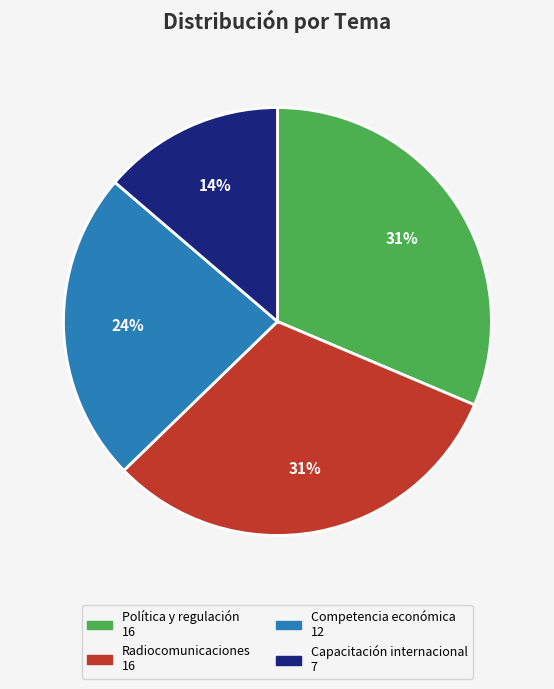

Which category has the smallest portion of the pie?

Capacitación internacional